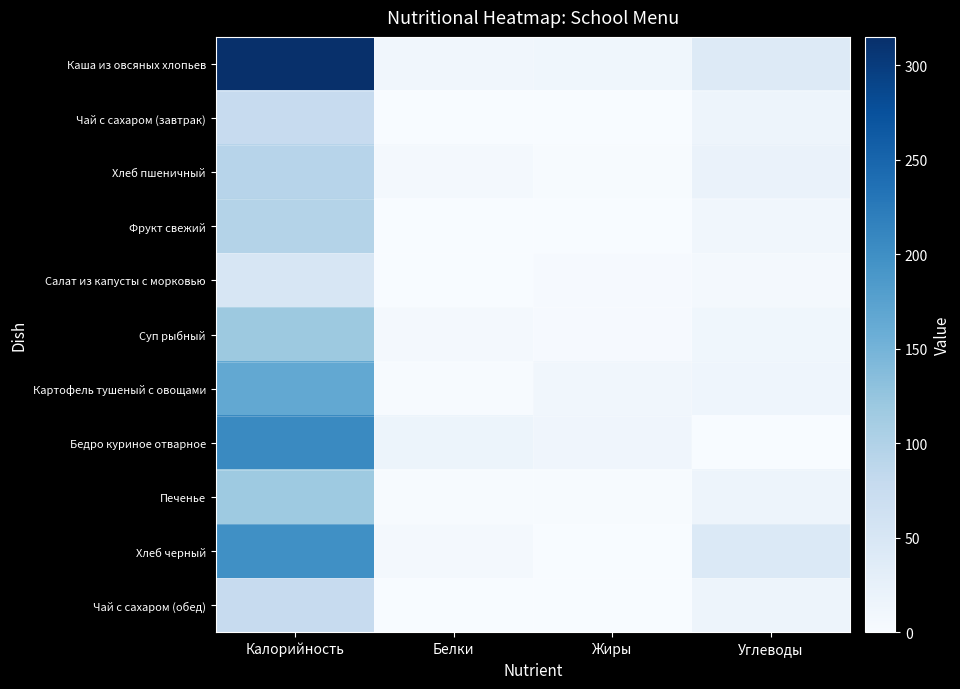

Between Калорийность and Углеводы, which series saw the biggest shift?

Каша из овсяных хлопьев